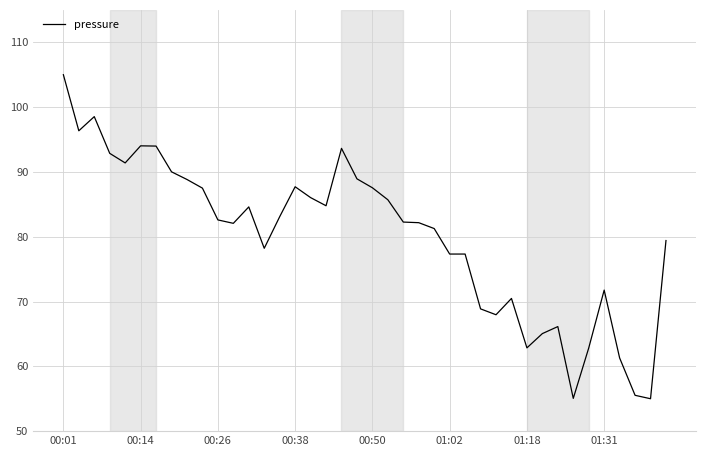

What is the difference between the maximum and minimum values?

50.0